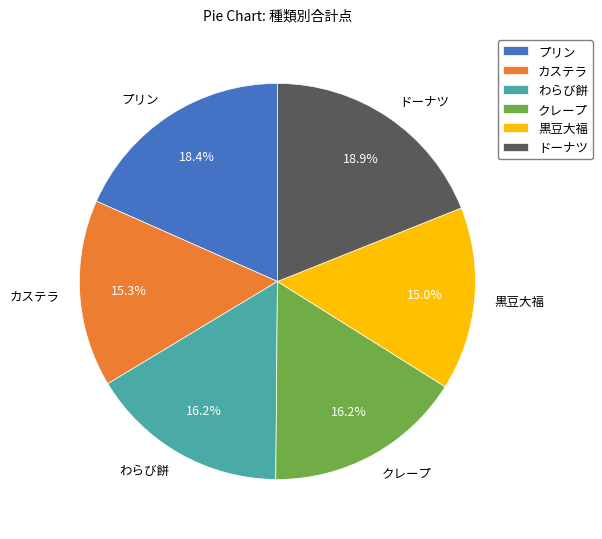

The ドーナツ slice represents 12% of the pie. True or false?

False